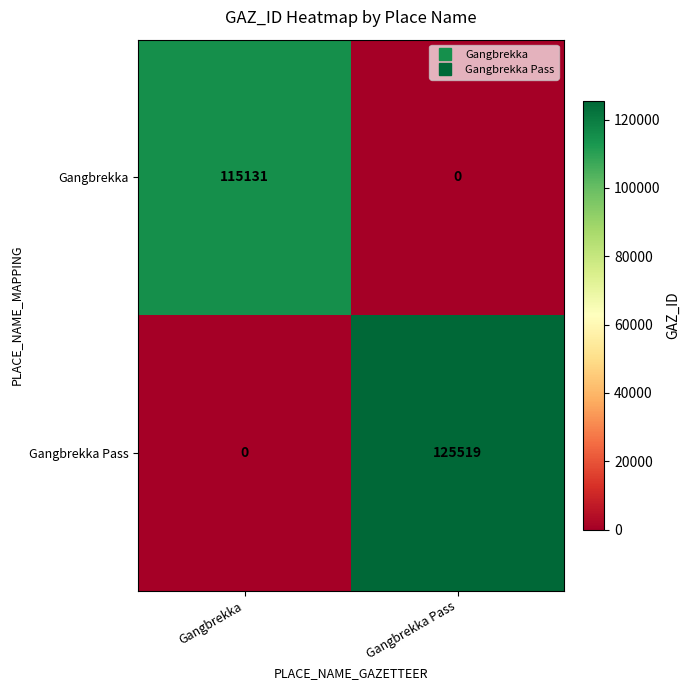

Is it true that Gangbrekka Pass equals 125519 at Gangbrekka Pass?

True